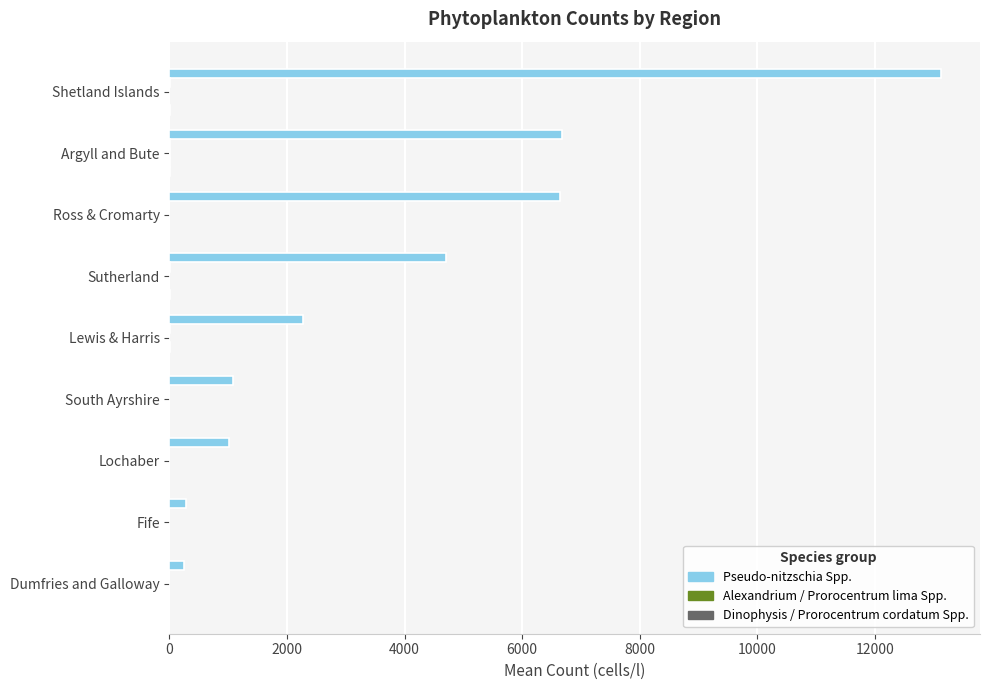

Count the number of data series in this chart.

5